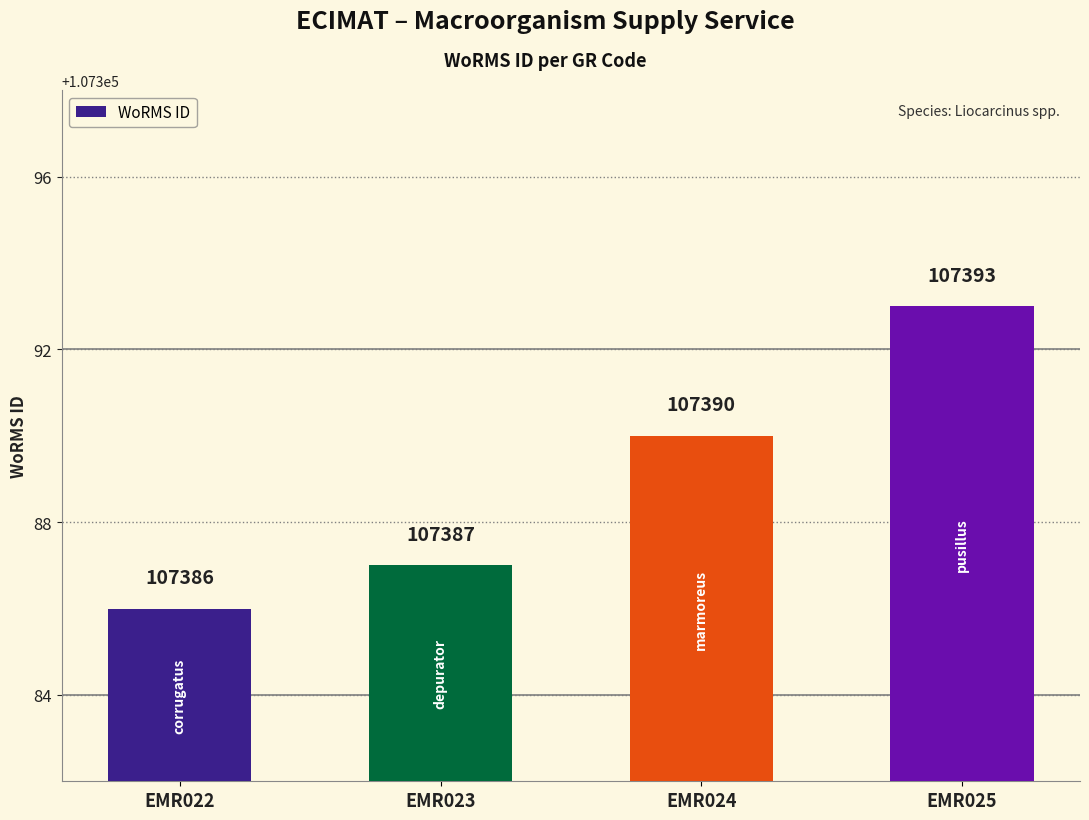

What is the value of the 3rd bar from the left?

107390